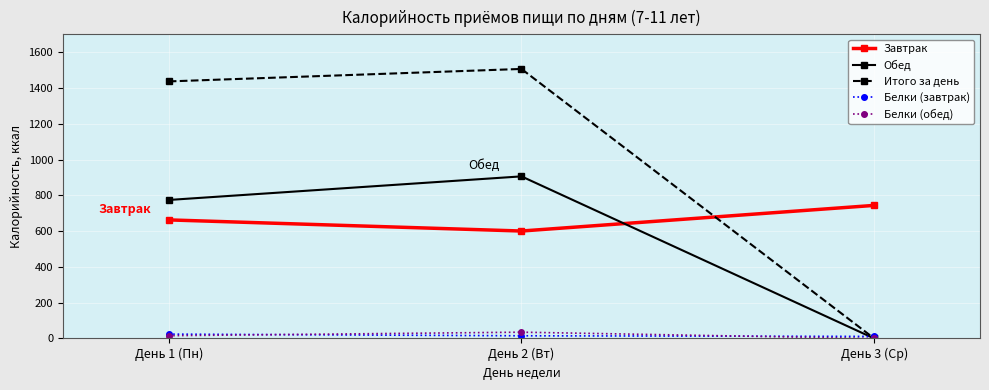

Is this an area chart (filled region under the line)?

No